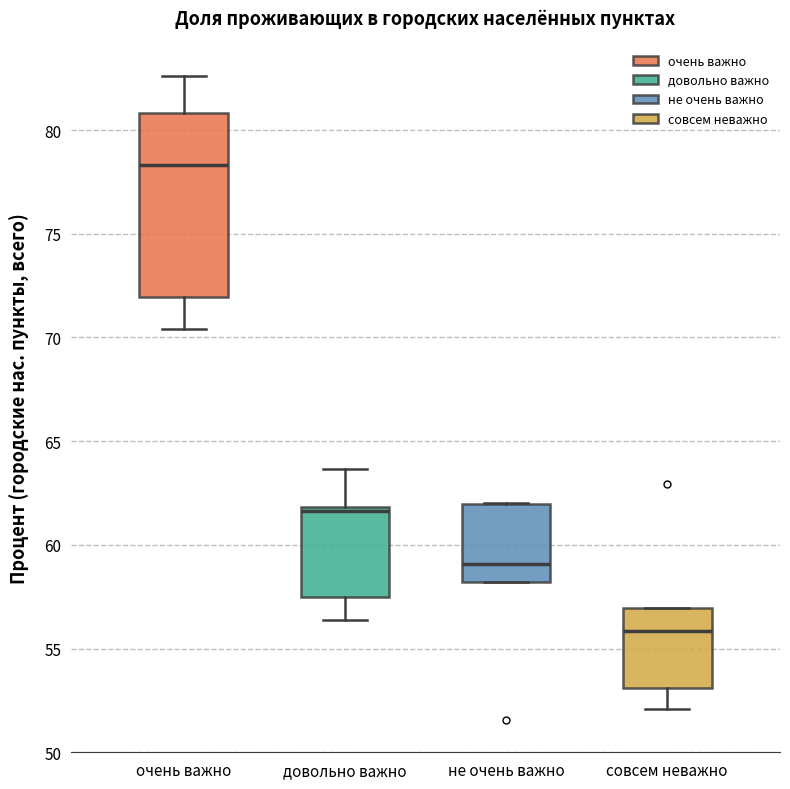

Where does the upper whisker of the box for очень важно end on the y-axis? The values are not printed on the chart, so give them approximately, as read against the axis.

82.5